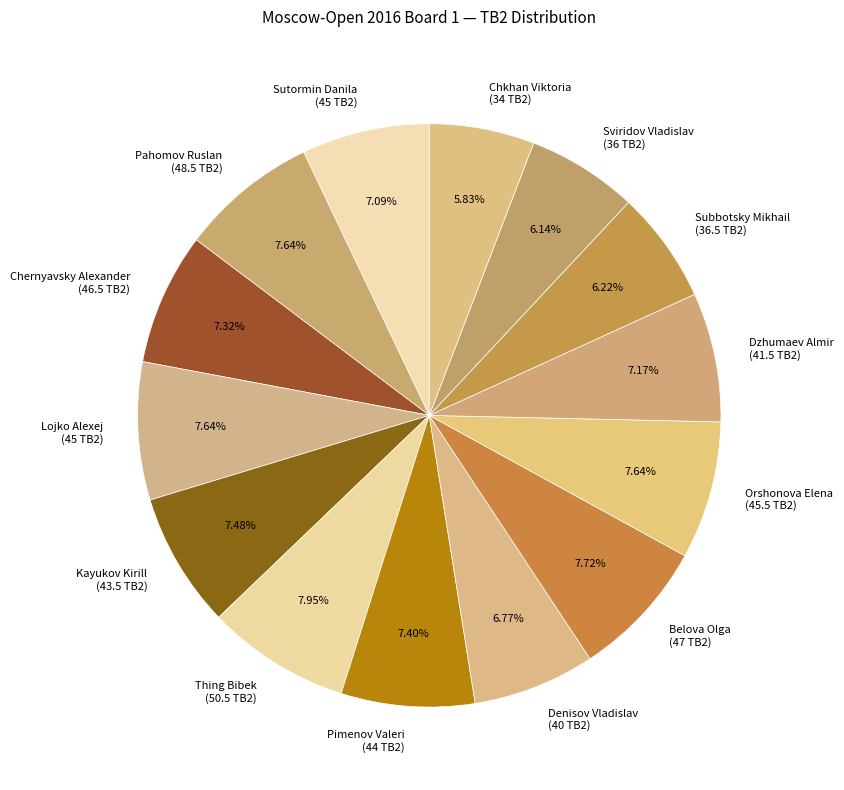

Does any single category account for the majority?

No